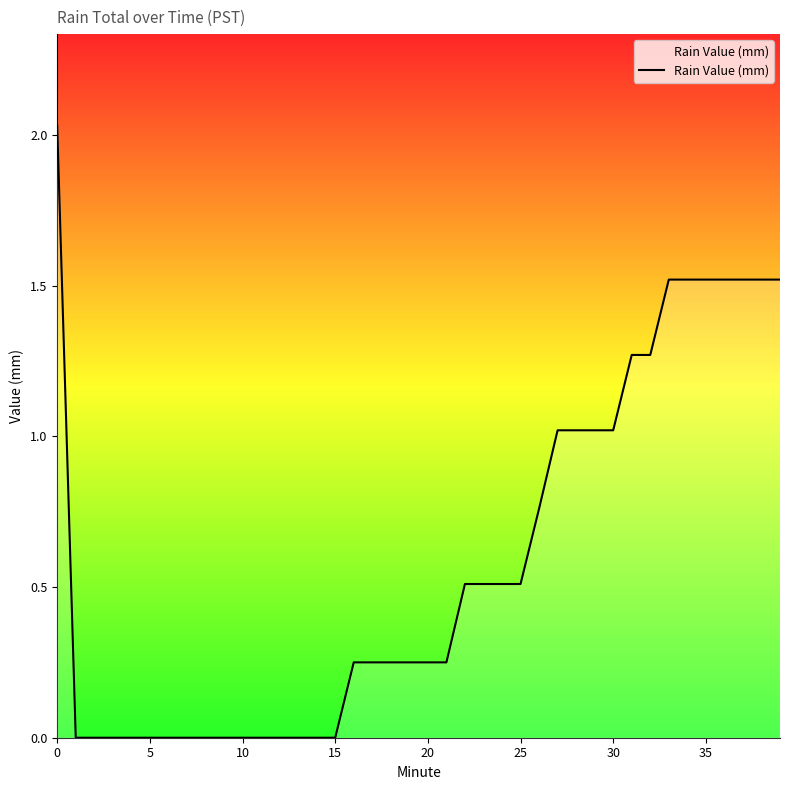

What is the label of the 28th point from the left?

27